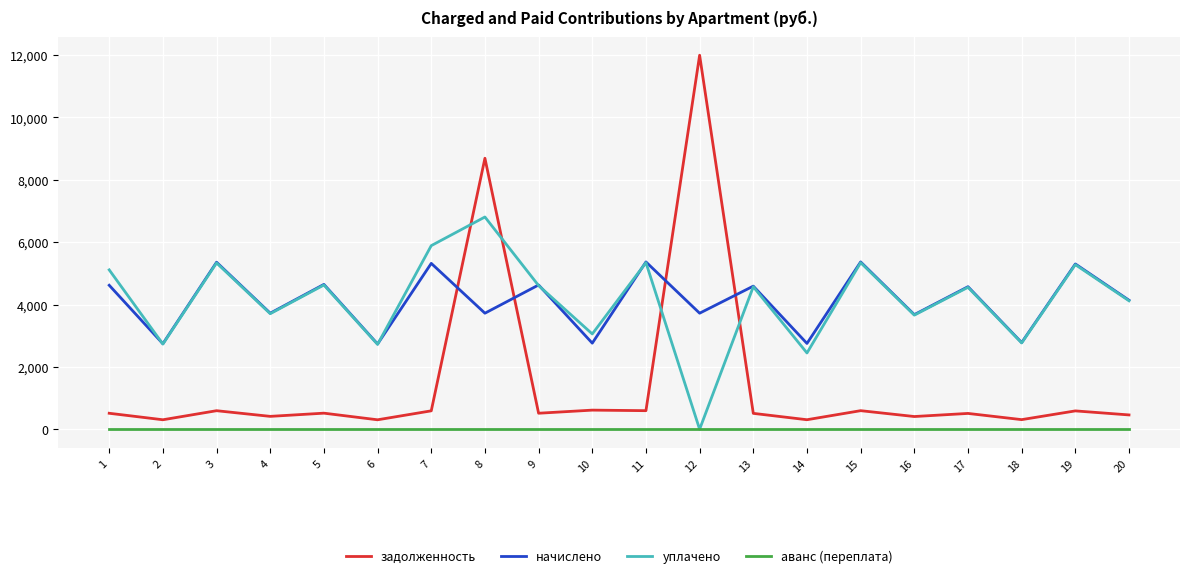

What is the difference between the maximum and minimum values in the задолженность series?

11688.4